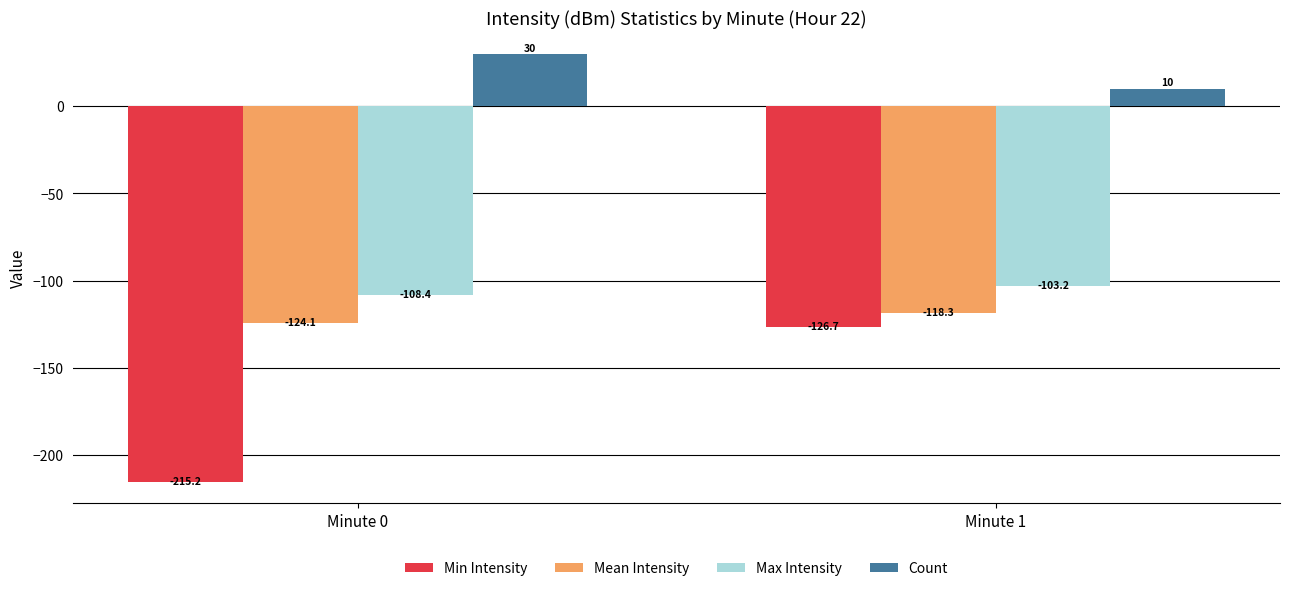

Where is Max Intensity nearest to the value -105?

Minute 1